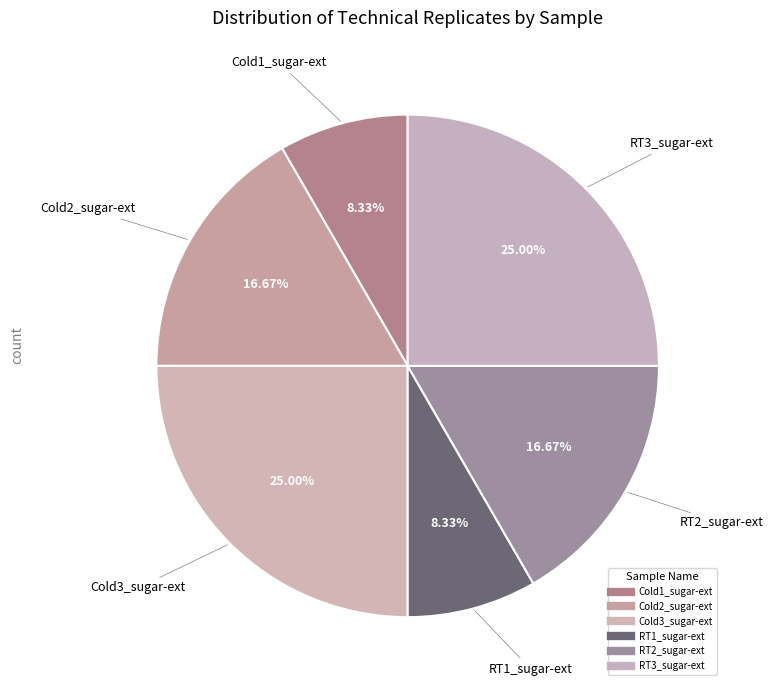

To the nearest percent, what is the difference between the largest and smallest slice percentages?

17%